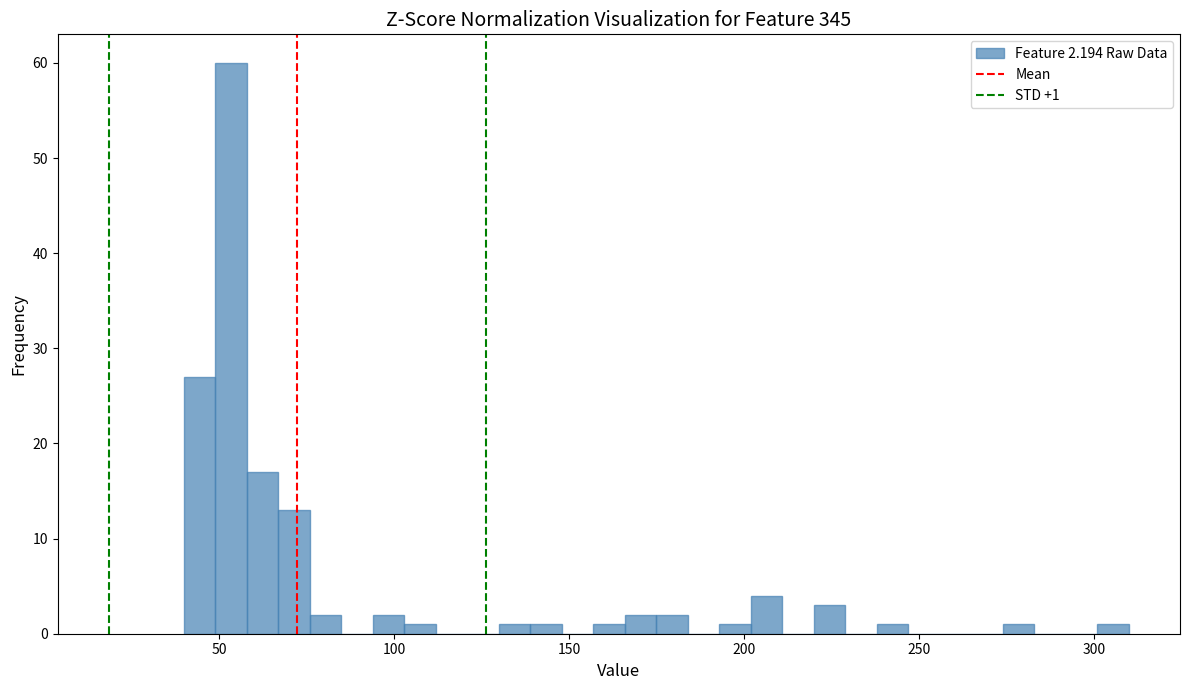

Read against the x-axis, roughly where is the centre of the tallest bar?

55